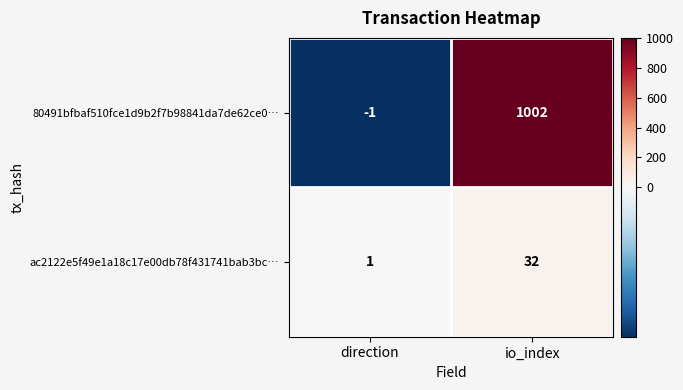

How many data points does each series have?

2